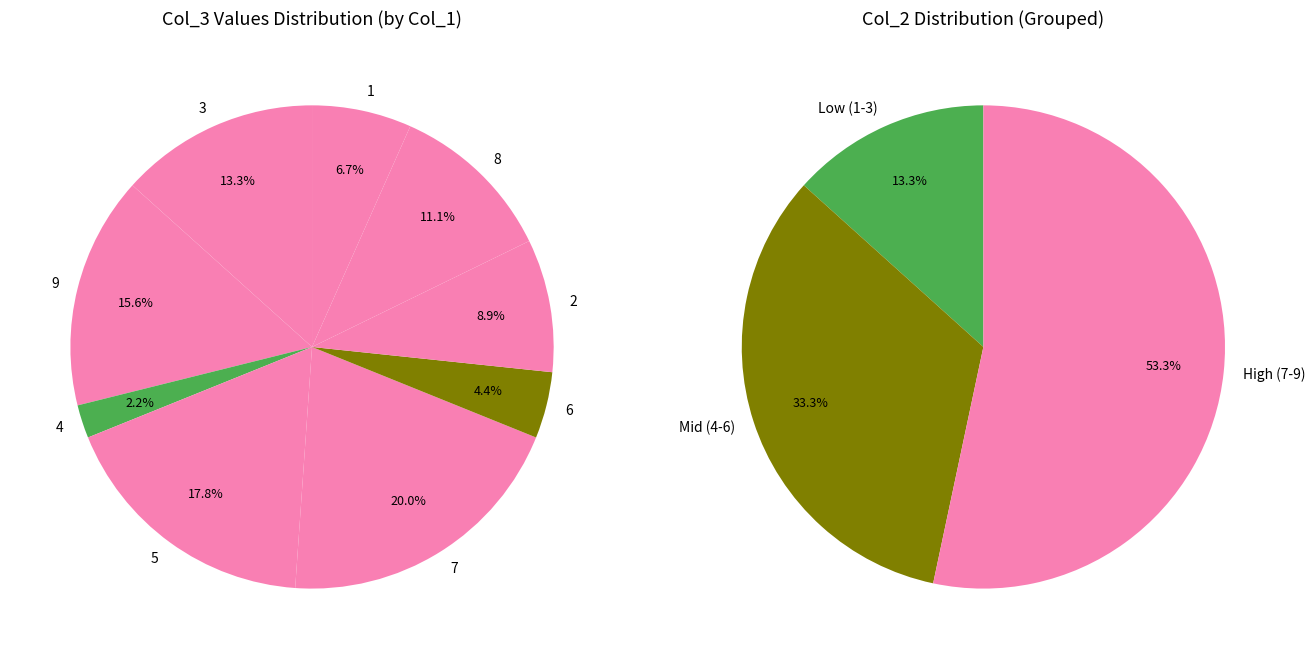

How many slices are in this pie chart?

9